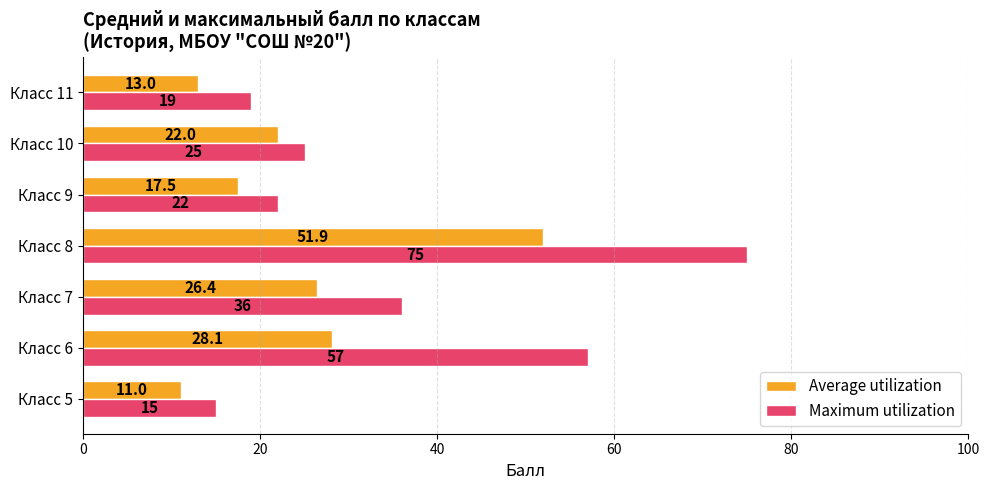

Which category has the highest value across all series?

Класс 8